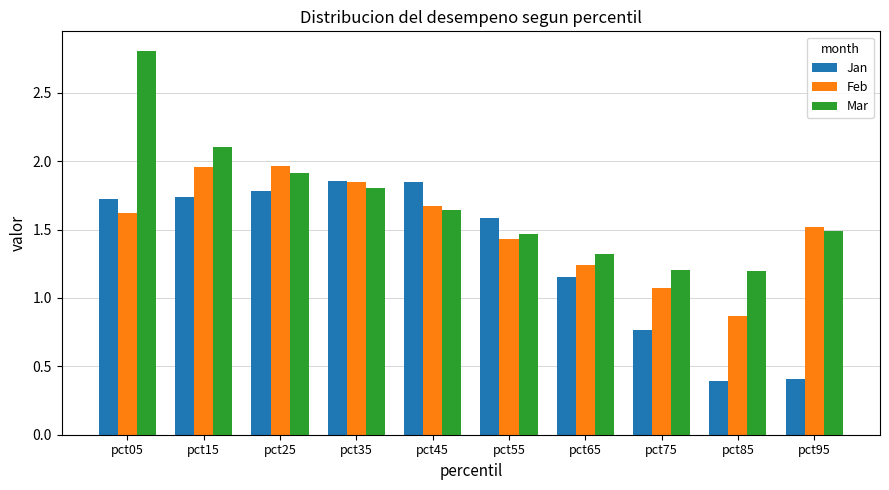

What is the difference between the Feb values at pct55 and pct35?

0.4